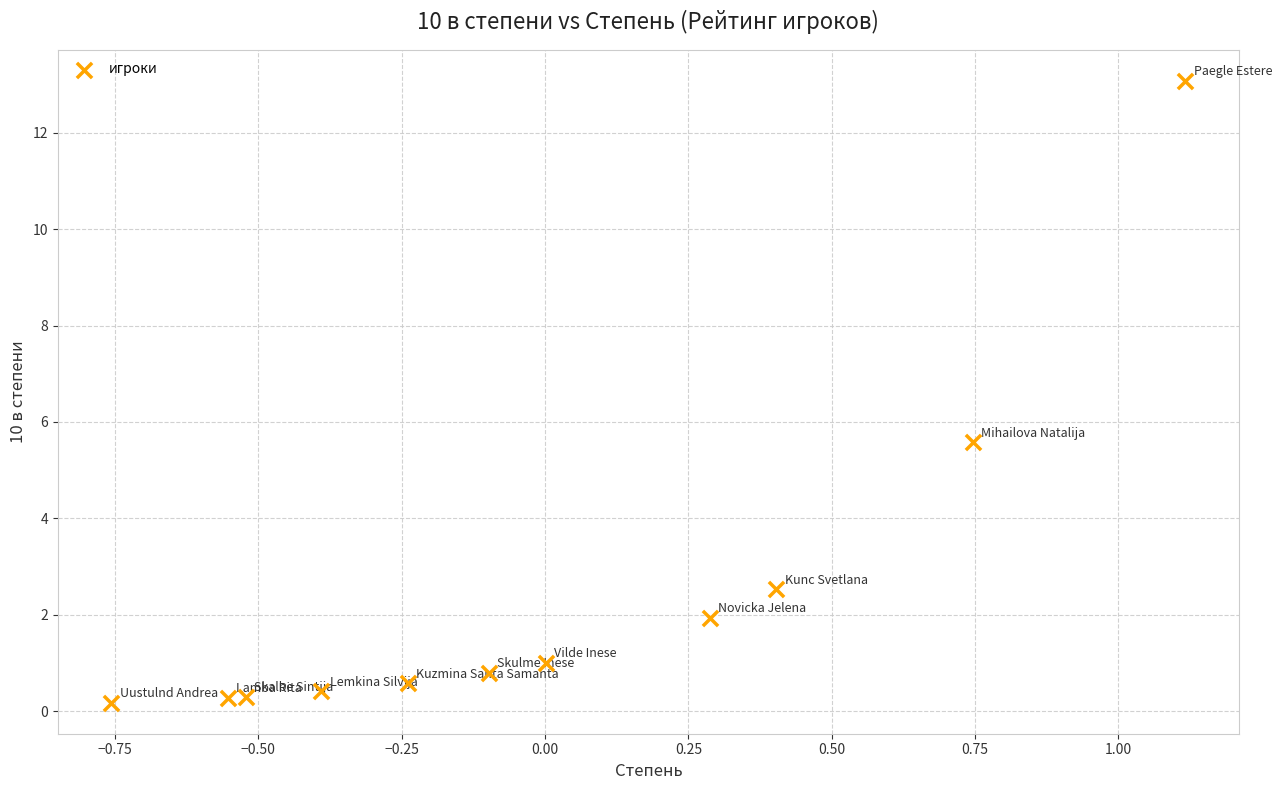

What is the range of Y values (max minus min)?

12.9